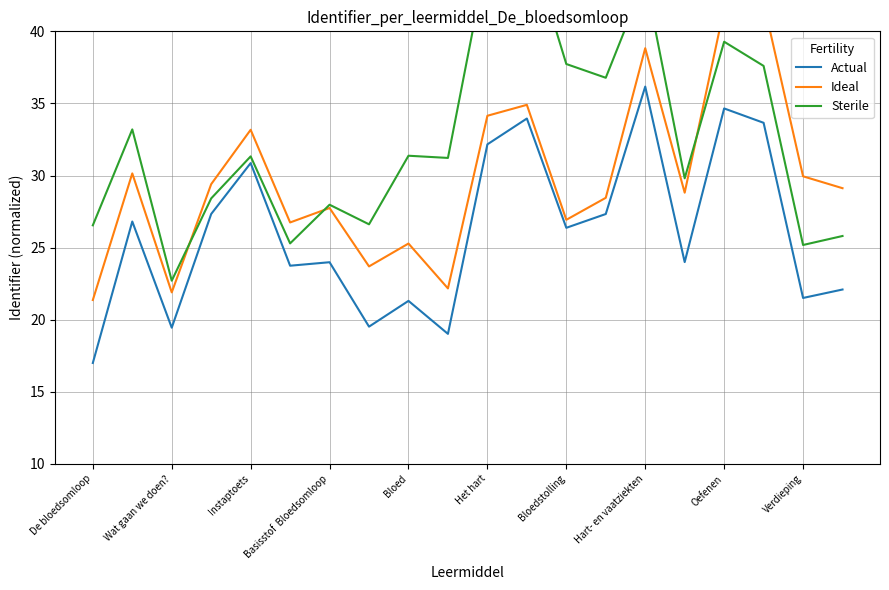

Reading left to right, transcribe all the data shown in this chart.

Actual: 17.0	26.8	19.4	27.3	30.9	23.7	24.0	19.5	21.3	19.0	32.2	34.0	26.4	27.3	36.2	24.0	34.7	33.7	21.5	22.1
Ideal: 21.4	30.1	21.9	29.4	33.2	26.7	27.7	23.7	25.3	22.2	34.1	34.9	26.9	28.5	38.8	28.8	41.6	42.0	29.9	29.1
Sterile: 26.5	33.2	22.7	28.4	31.3	25.3	28.0	26.6	31.4	31.2	45.3	46.7	37.7	36.8	43.6	29.8	39.3	37.6	25.2	25.8